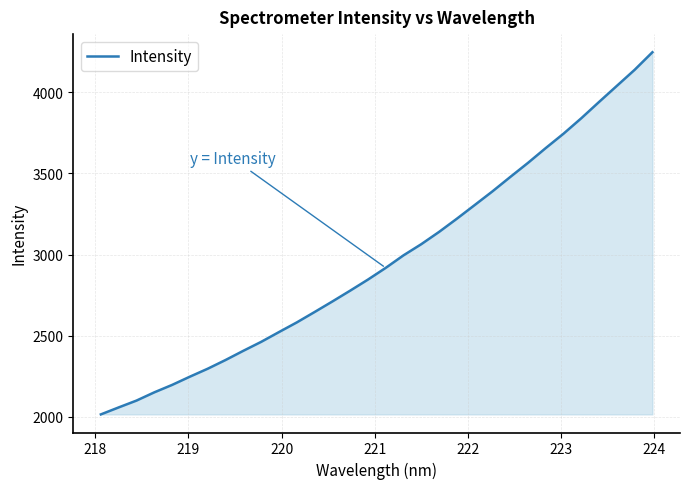

What is the average value?

2970.6